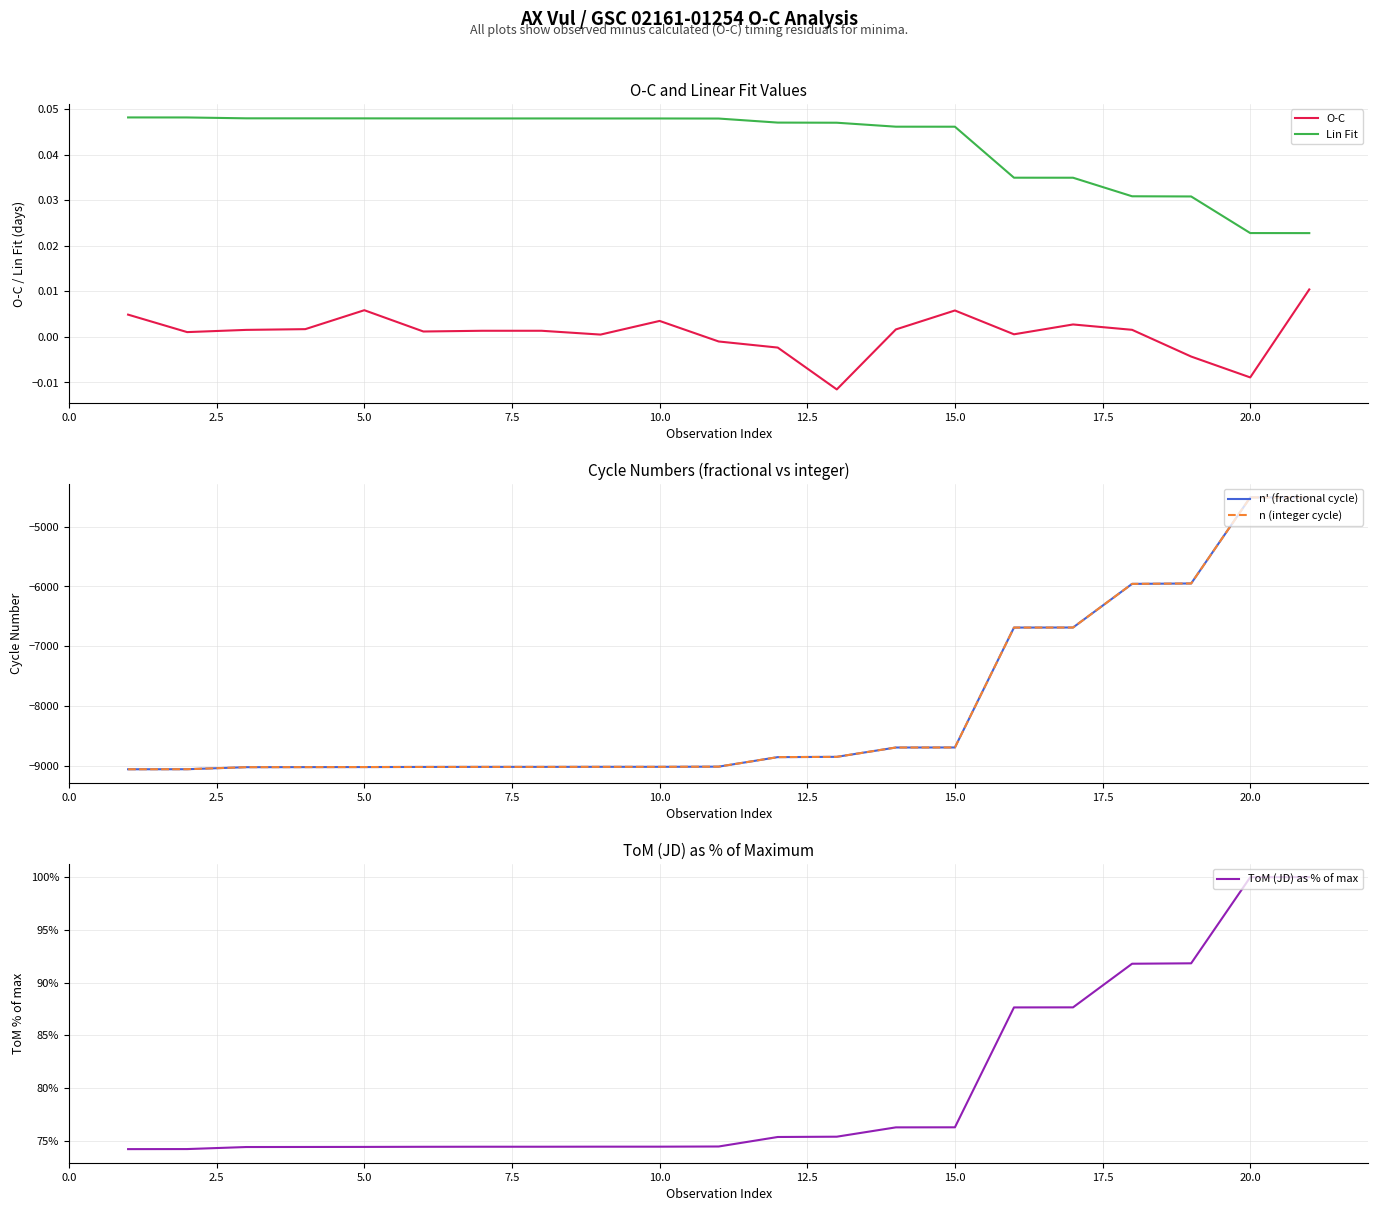

What is the smallest value displayed?

-9059.0